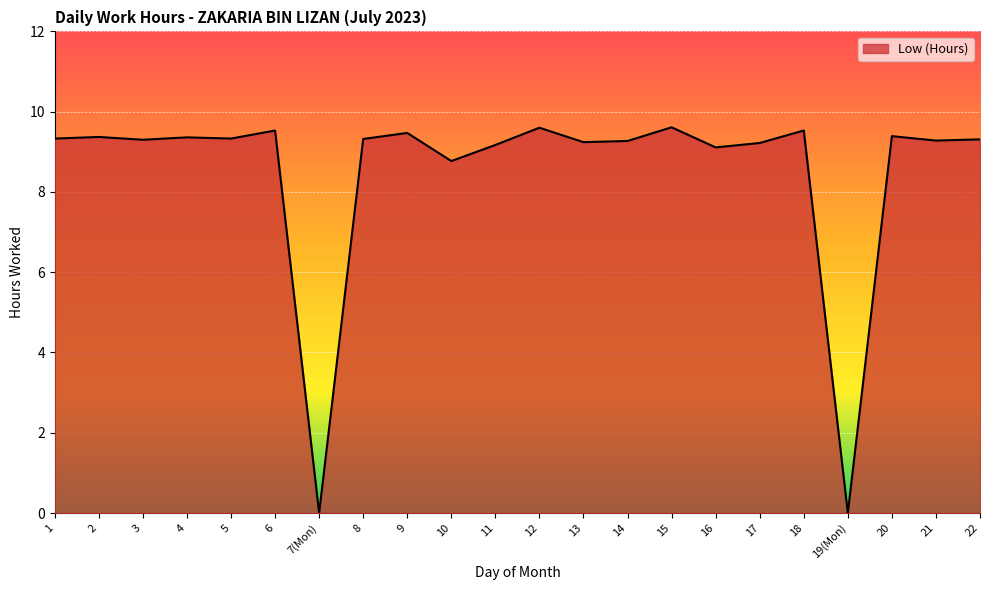

What is the difference between the maximum and minimum values?

9.6